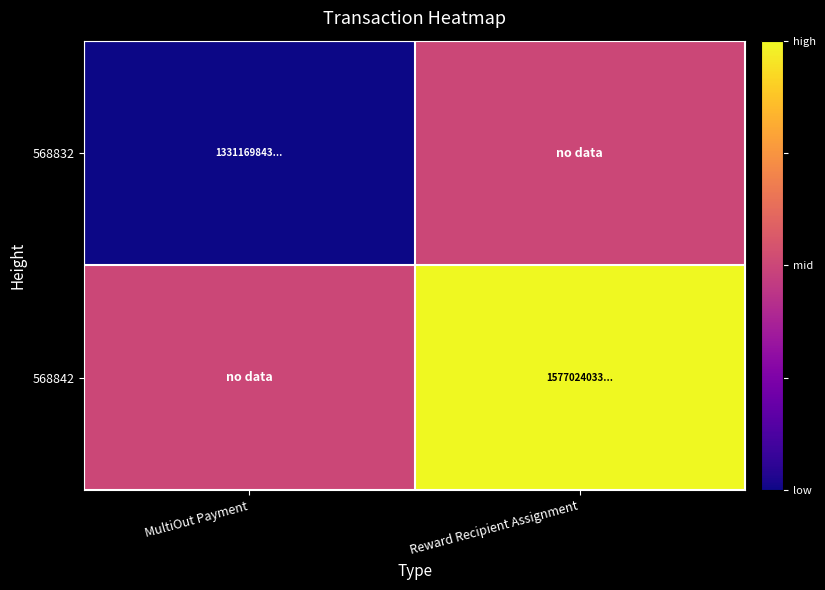

Reading right to left, extract all data points from this chart.

568832: Reward Recipient Assignment=0.5	MultiOut Payment=0.0
568842: Reward Recipient Assignment=1.0	MultiOut Payment=0.5